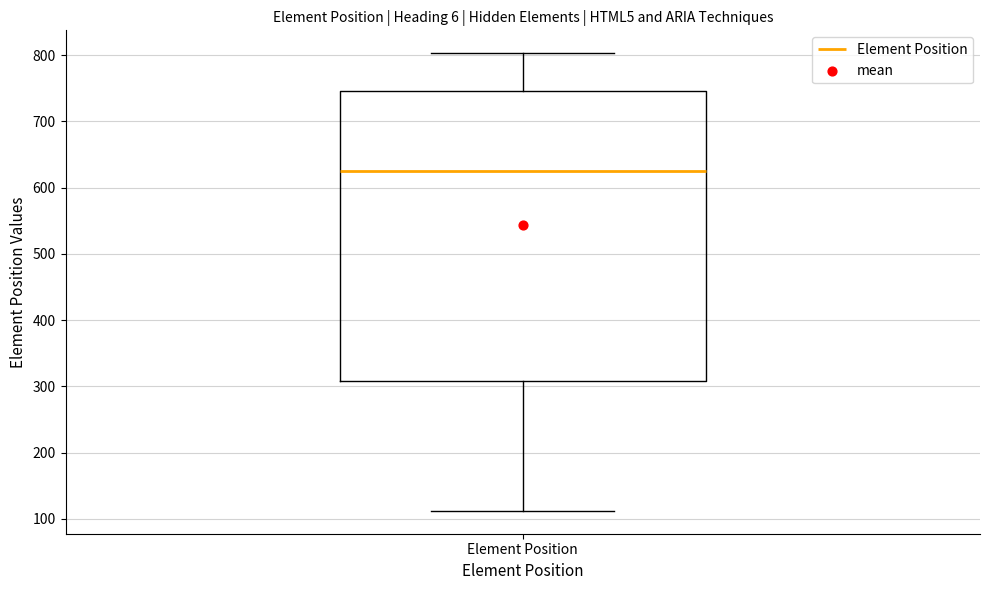

Where does the upper whisker of the box for Element Position end on the y-axis? The values are not printed on the chart, so give them approximately, as read against the axis.

800